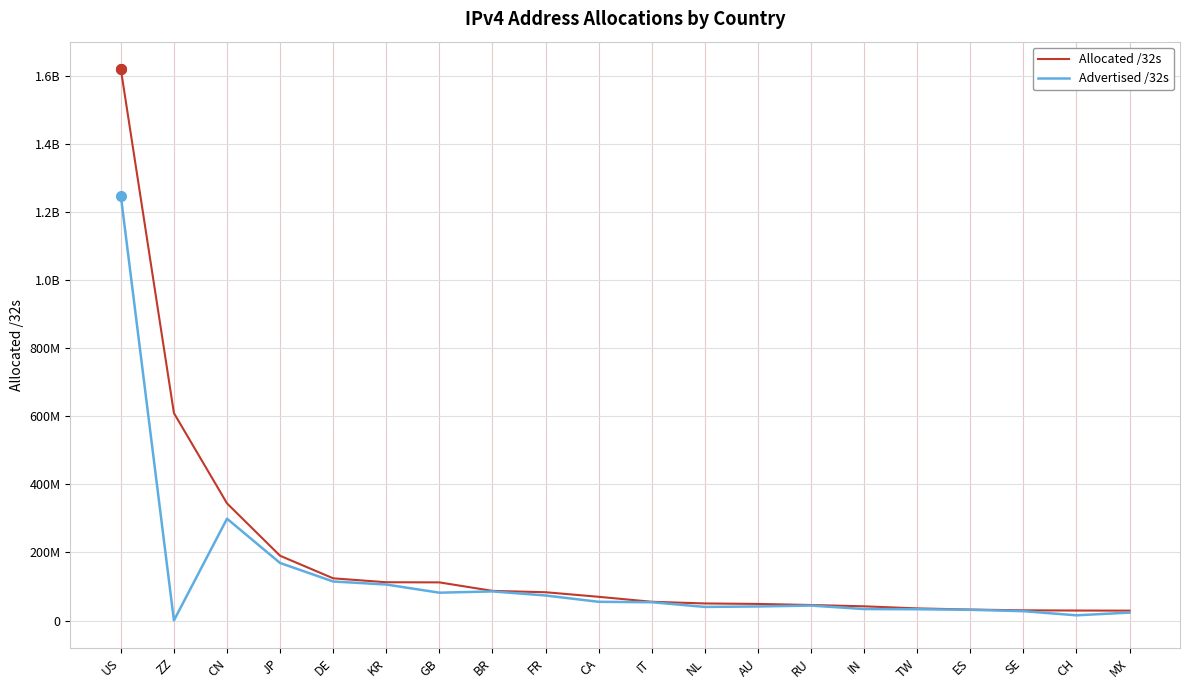

What is the sum of the Allocated /32s values at IT and CA?

124841280